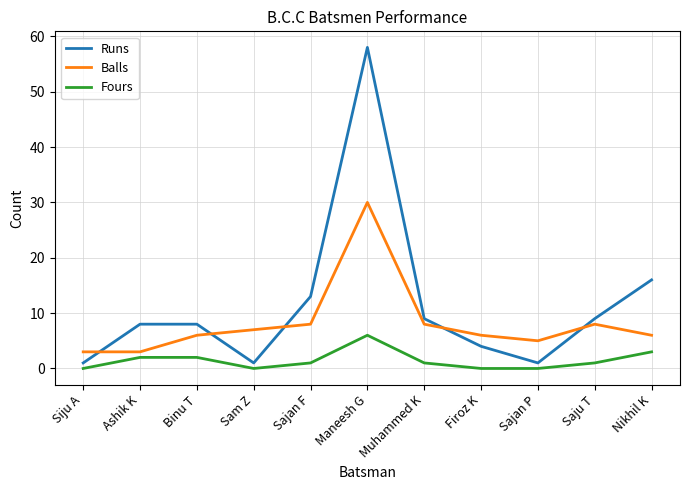

What is the spread (max minus min) of values at Ashik K?

6